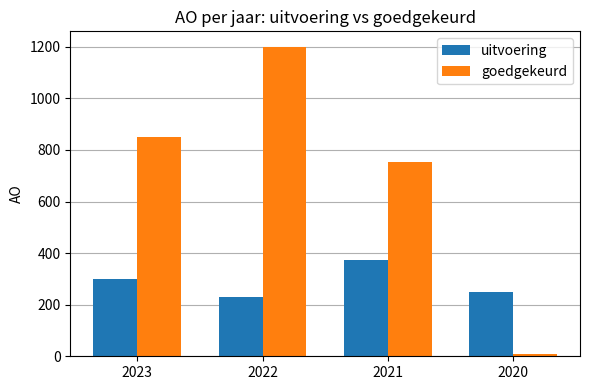

How many bars are there in total?

8